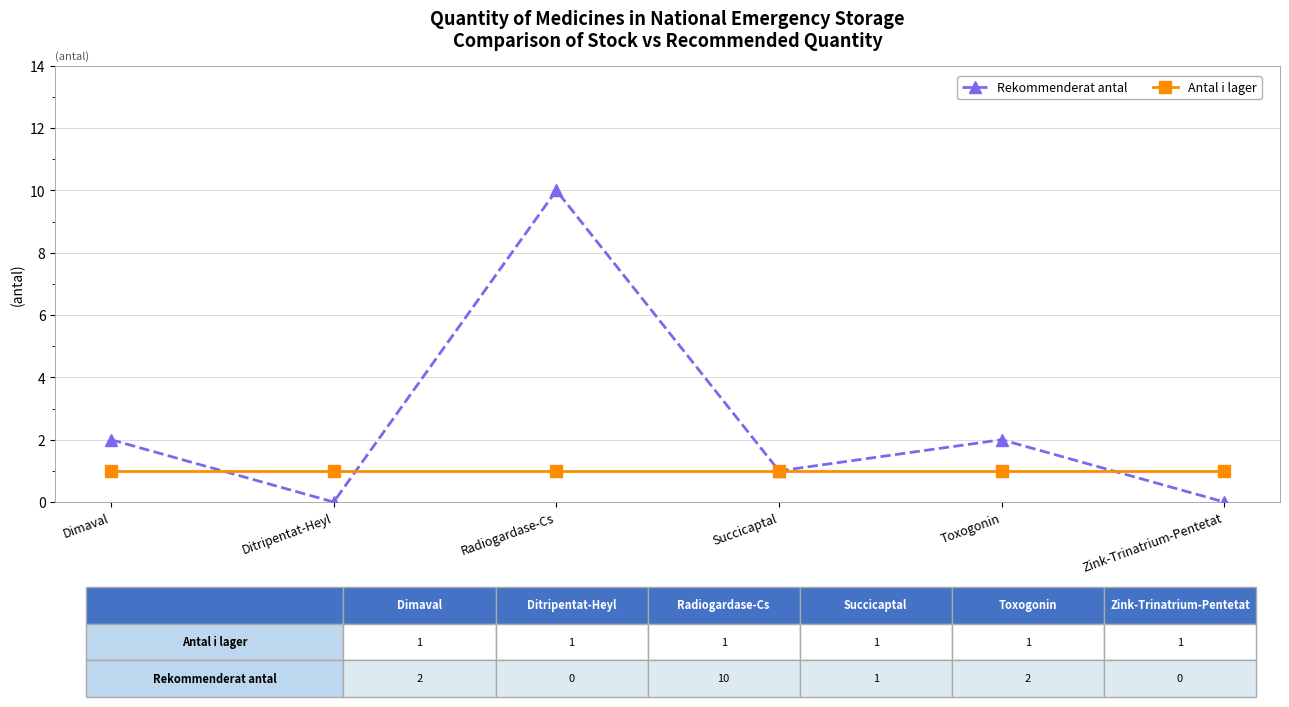

Between Ditripentat-Heyl and Toxogonin, which series saw the biggest shift?

Rekommenderat antal